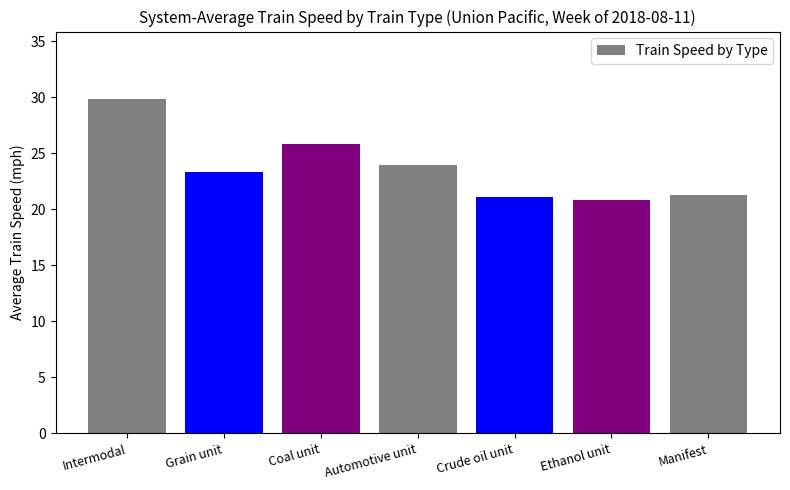

What is the label of the 6th bar from the right?

Grain unit